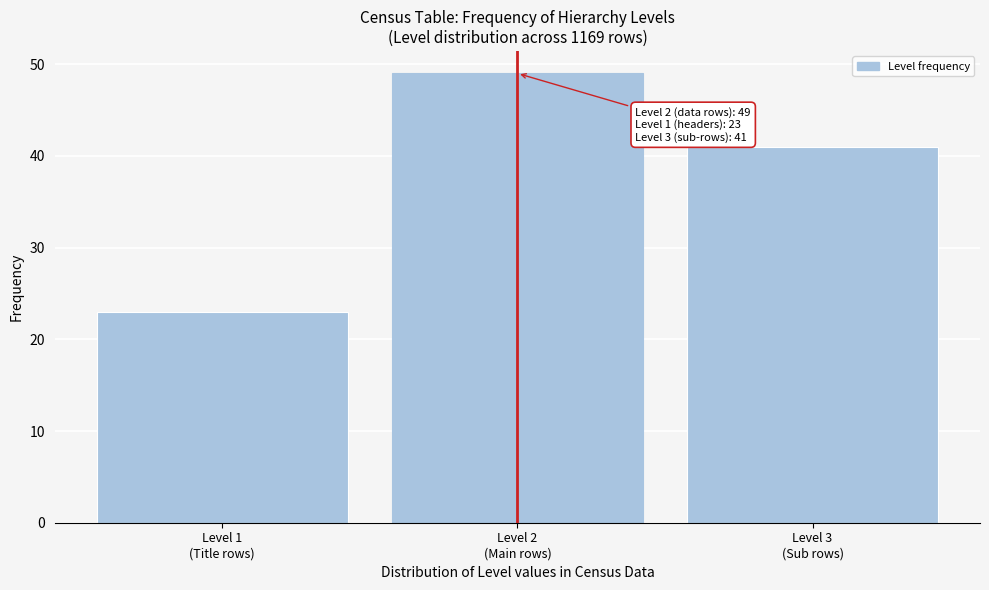

Reading left to right, what are all the values shown in this chart?

23	49	41